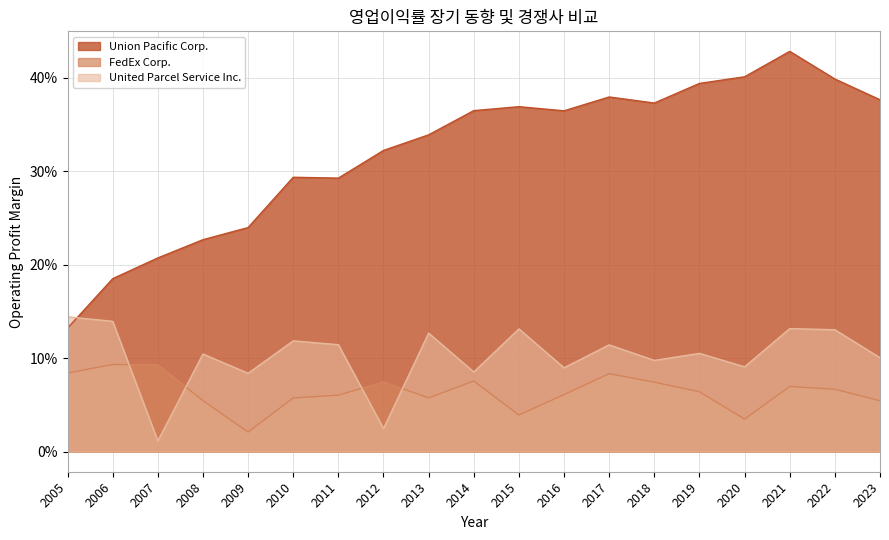

What is the total value across all series at 2016?

0.5